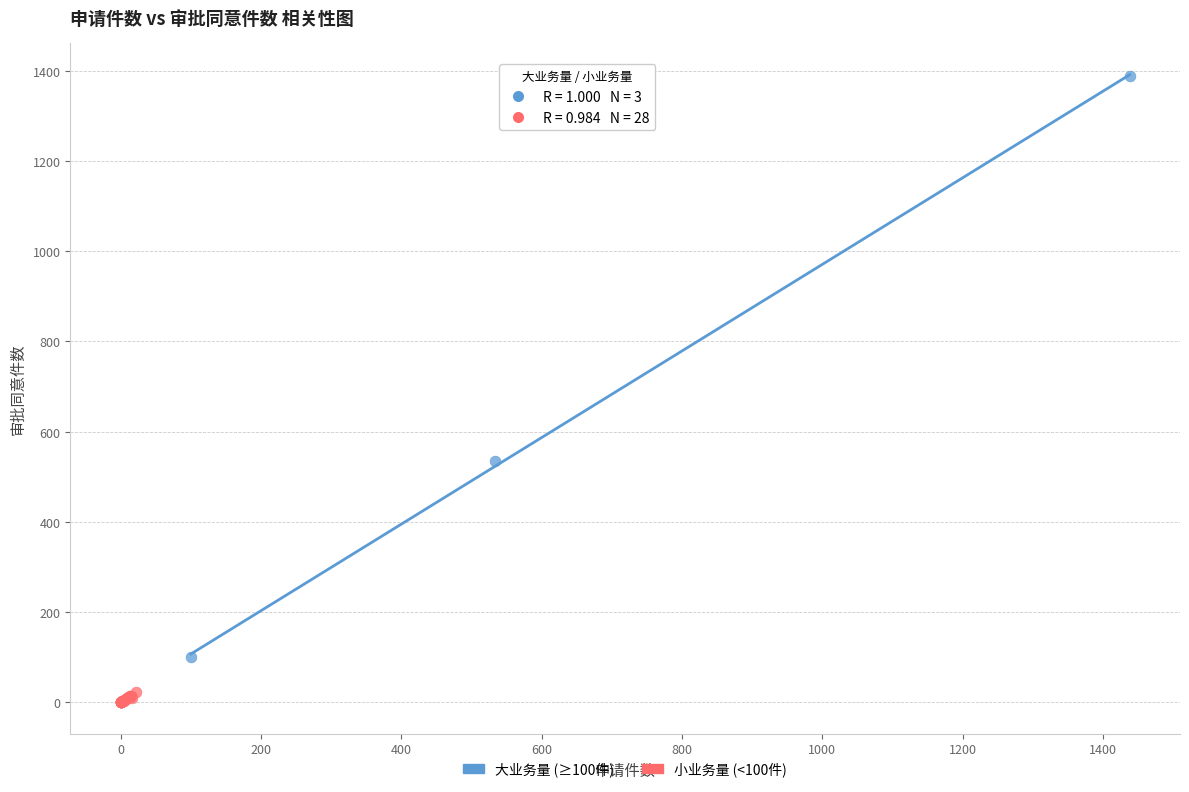

What are all the series names shown in the legend?

大业务量 (≥100件), 小业务量 (<100件)